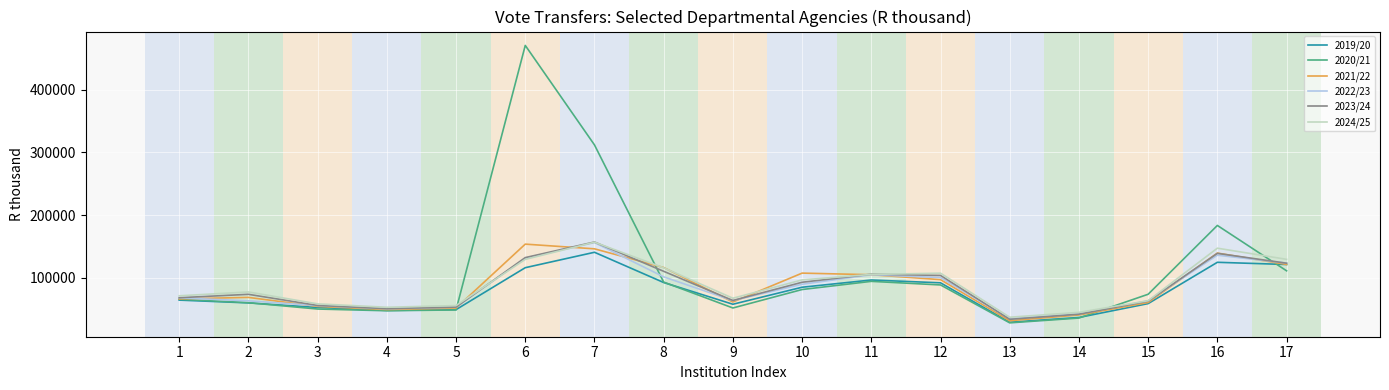

After their last crossing, which series has the higher values: 2024/25 or 2020/21?

2024/25